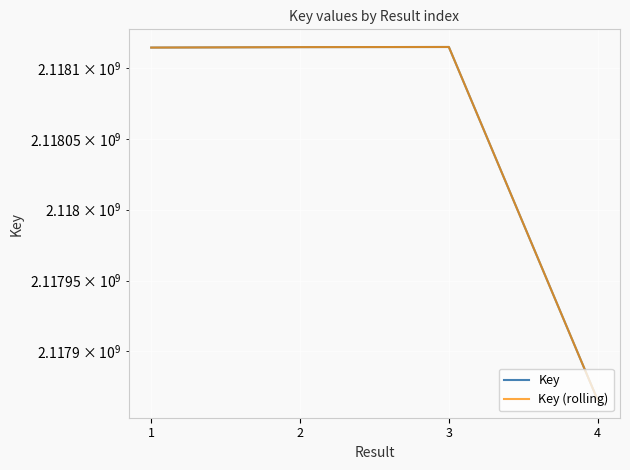

True or false: Key (rolling) and Key cross at least once.

False